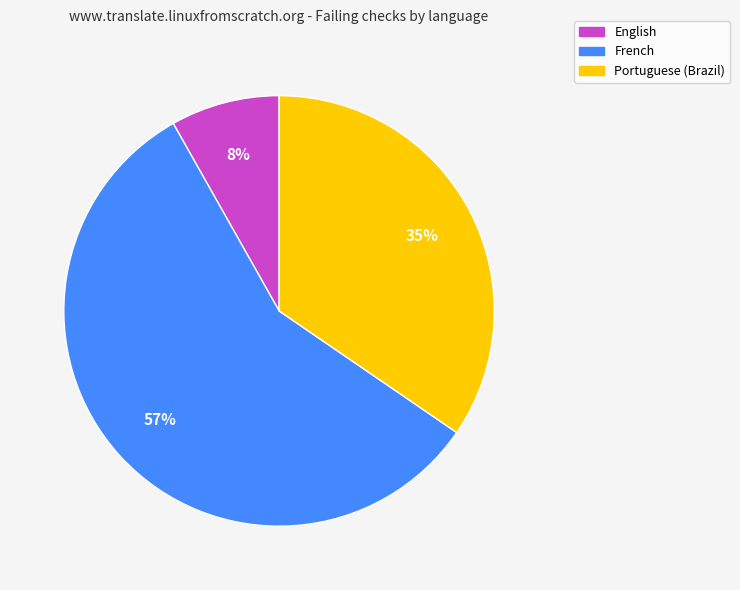

To the nearest percent, what percentage of the pie is English?

8%